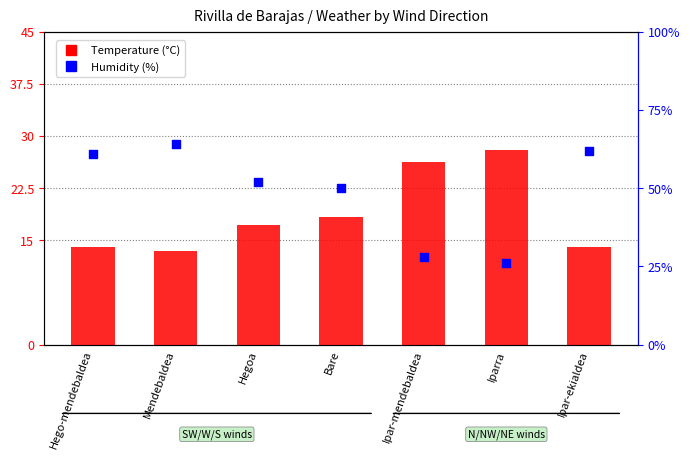

At how many categories does at least one series exceed 53?

3